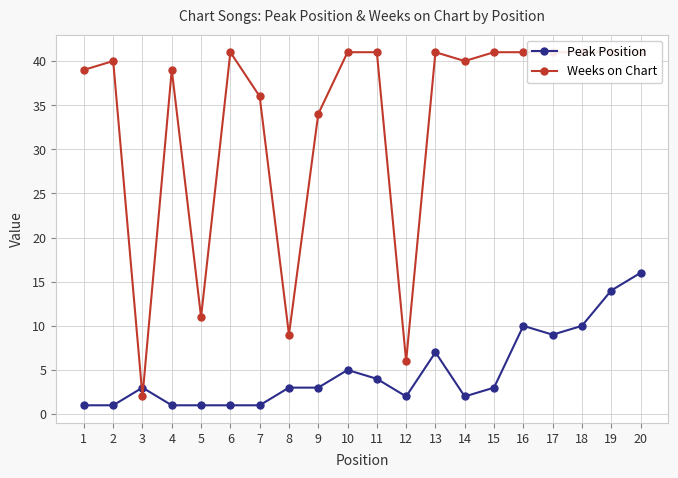

How many data points in Weeks on Chart are less than 41?

10